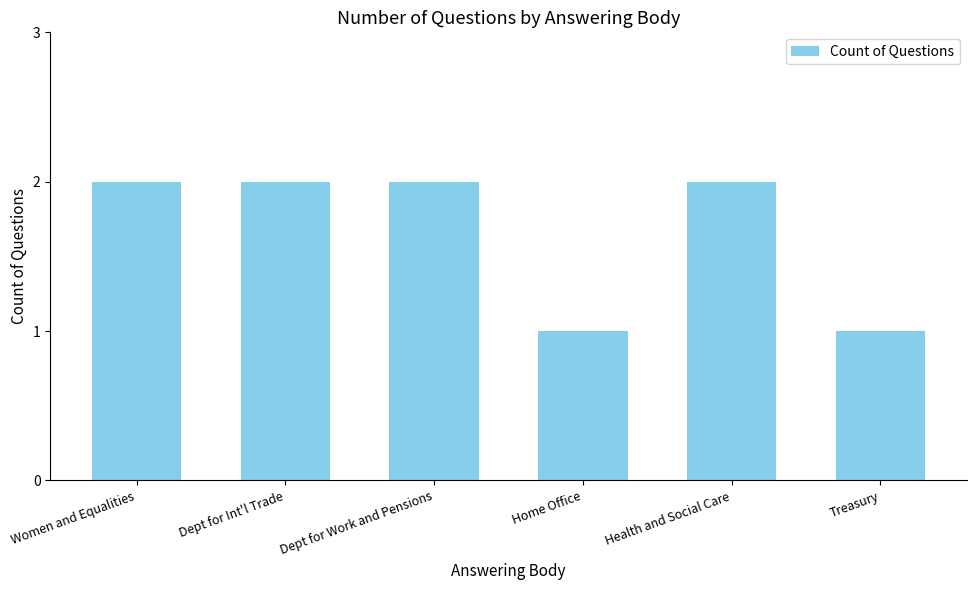

True or false: the data shows 3 at Dept for Int'l Trade.

False